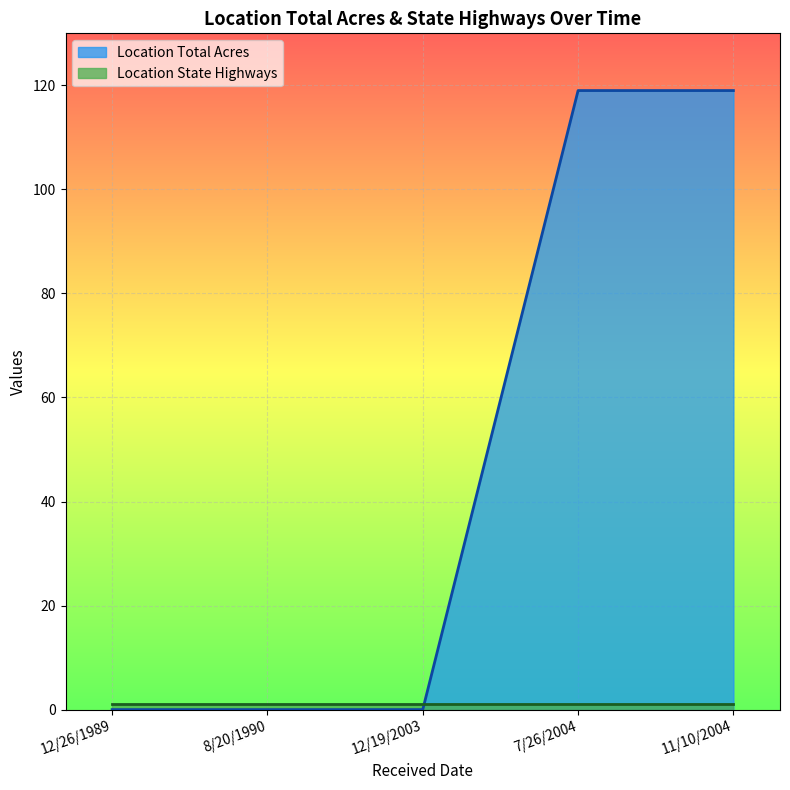

How many lines are shown in the chart?

2